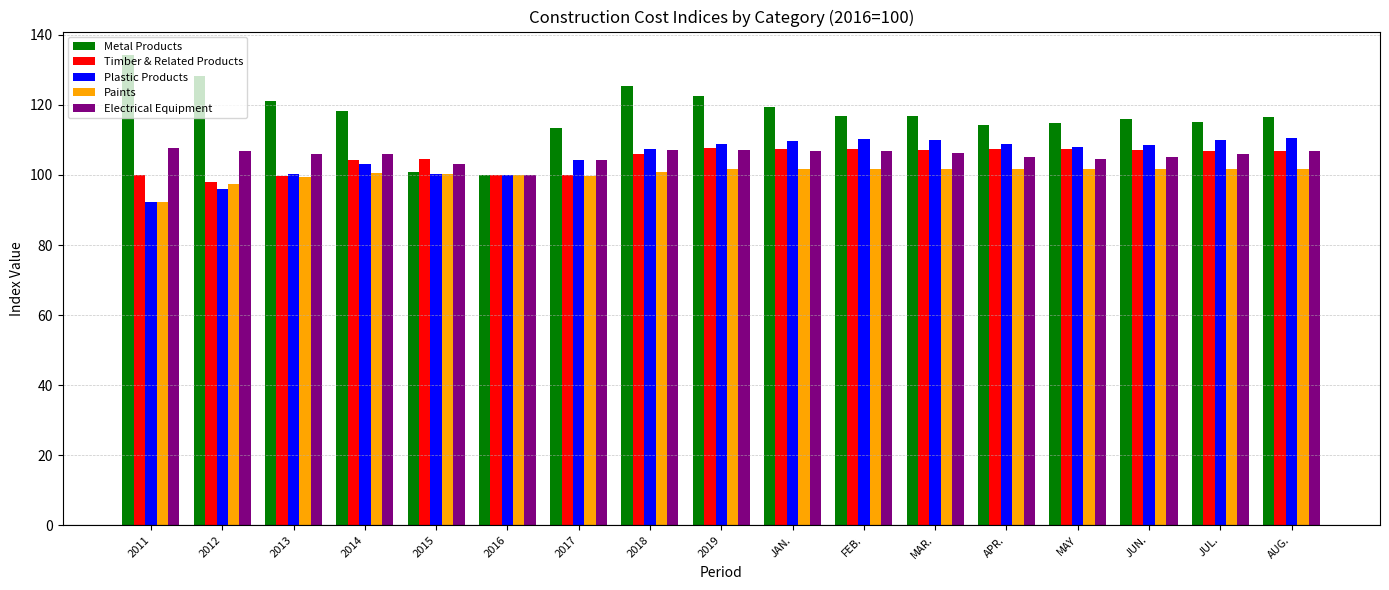

What is the spread (max minus min) of values at MAR.?

15.0